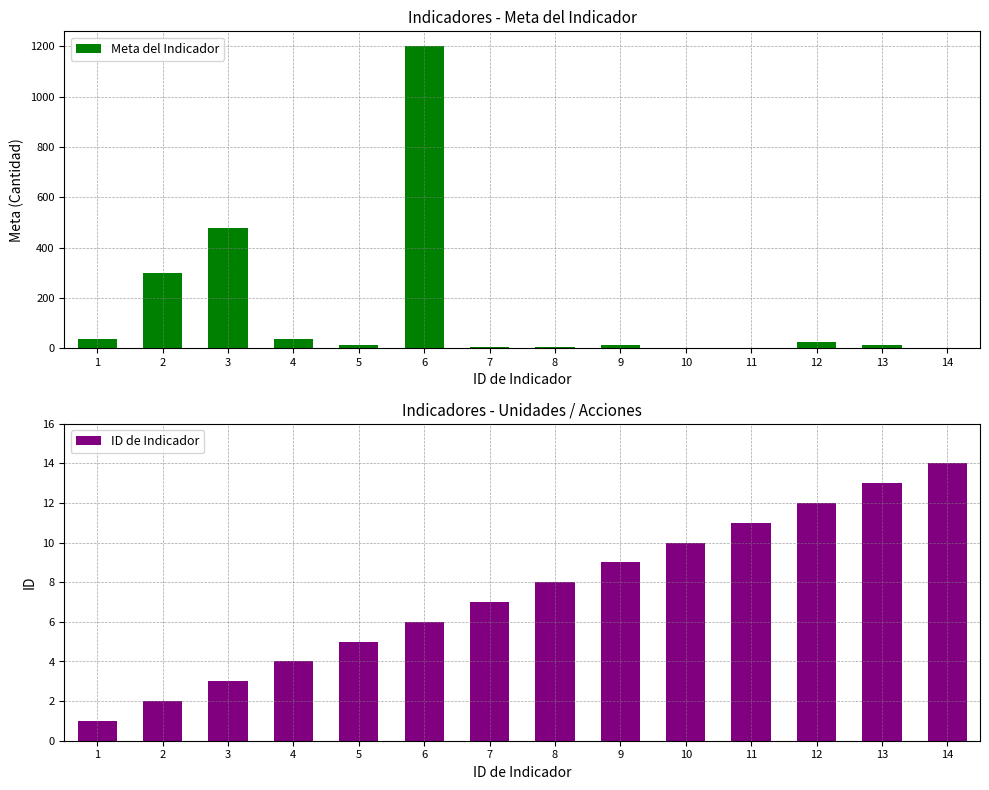

Is it true that ID de Indicador equals 3 at 3?

True